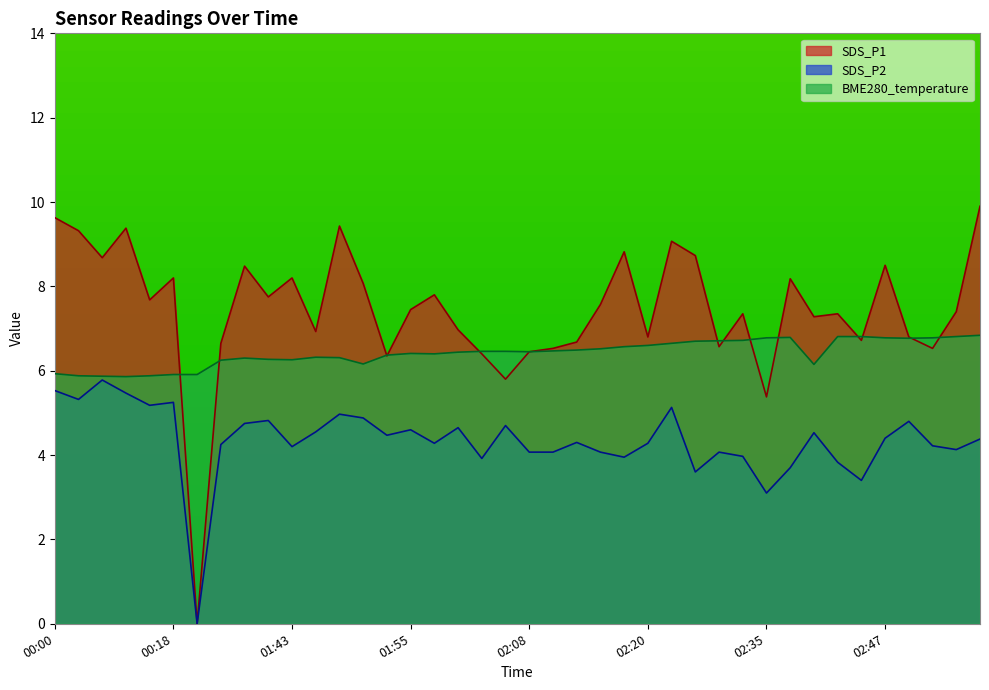

Does the chart display data point markers on the line(s)?

No